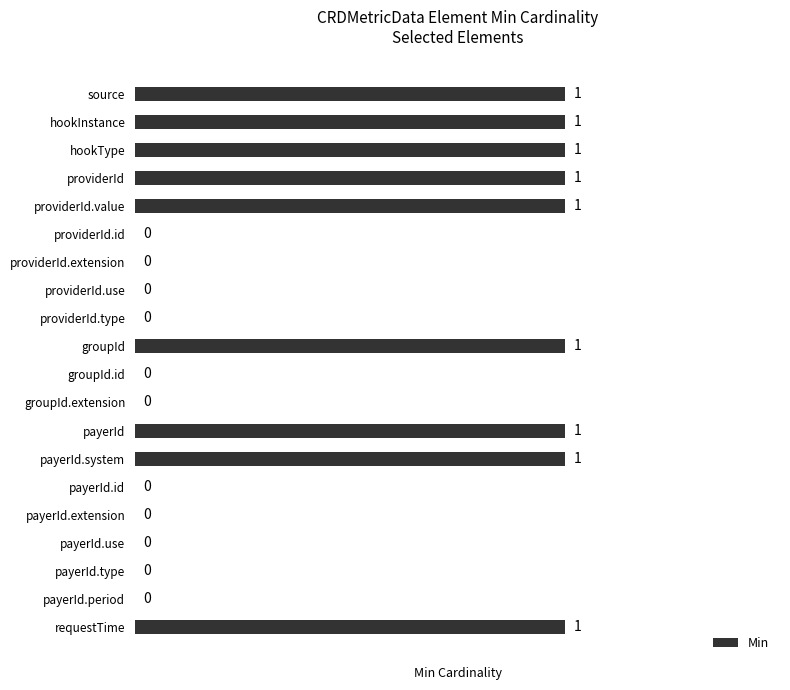

How many values are between 0 and 1?

20